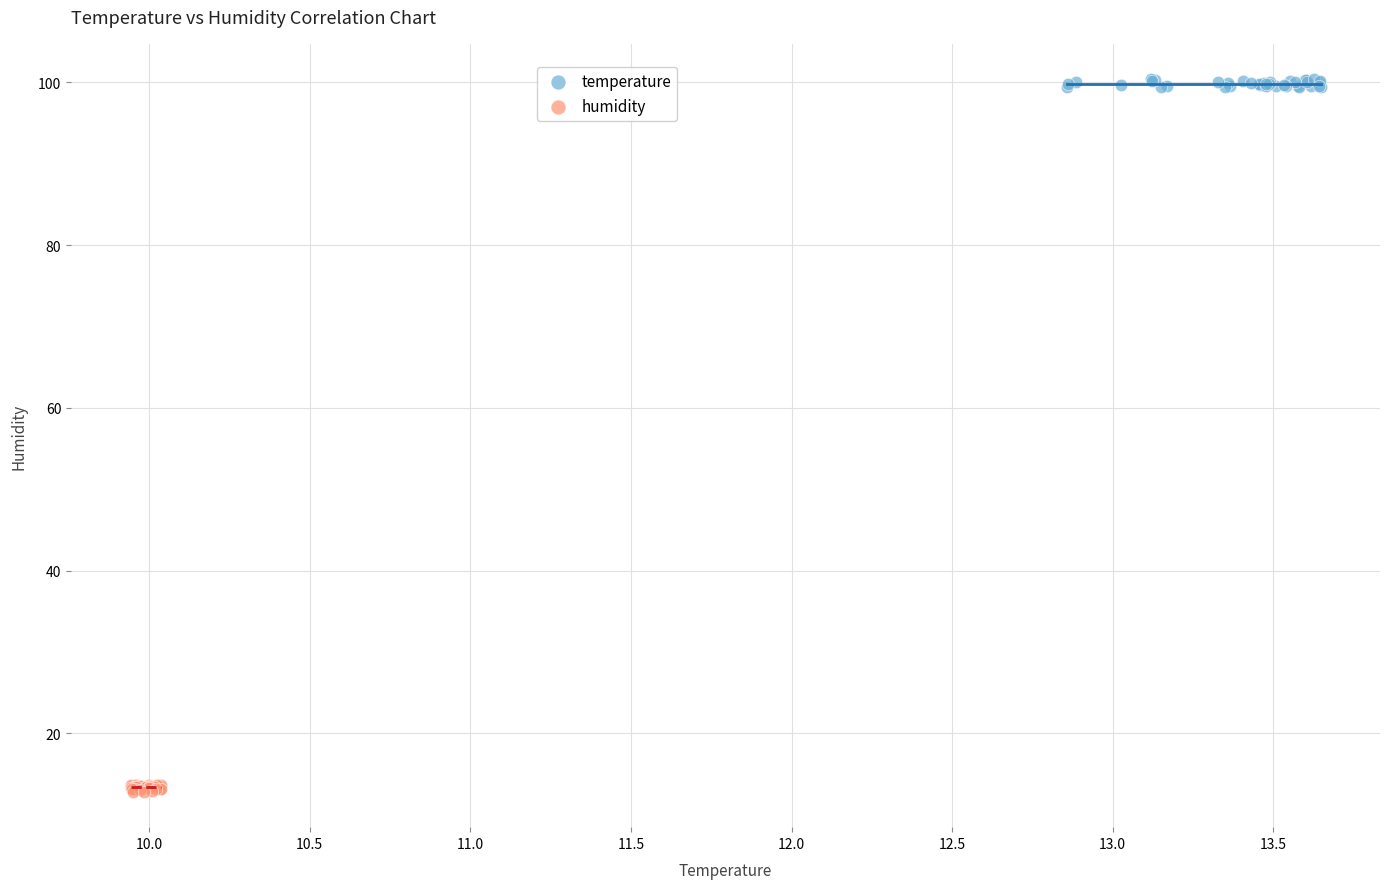

Which series reaches the maximum Y coordinate?

temperature